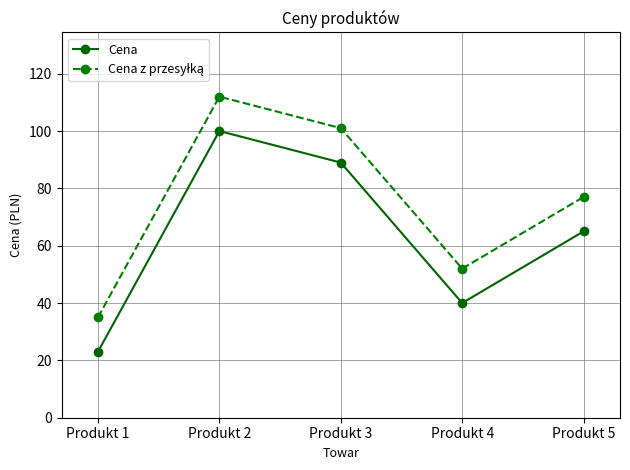

At which category is the sum across all series the highest?

Produkt 2